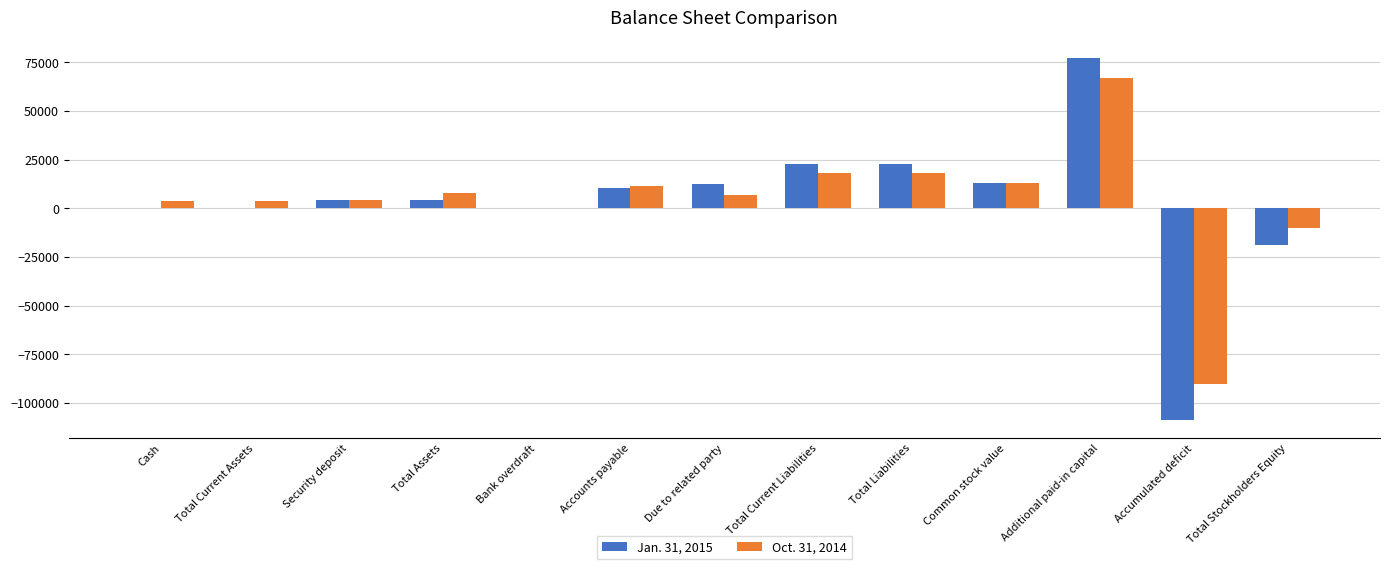

Where is Jan. 31, 2015 nearest to the value -15876?

Total Stockholders Equity